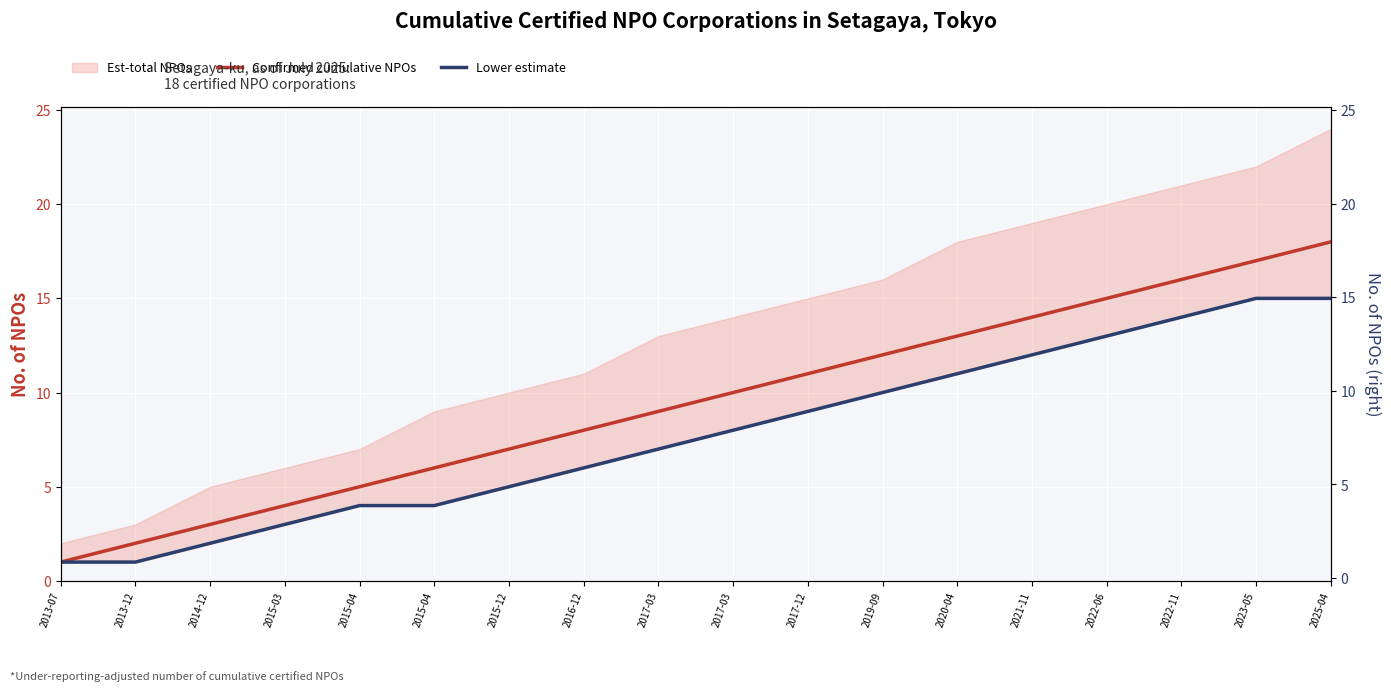

True or false: Lower estimate and Confirmed cumulative NPOs cross at least once.

False